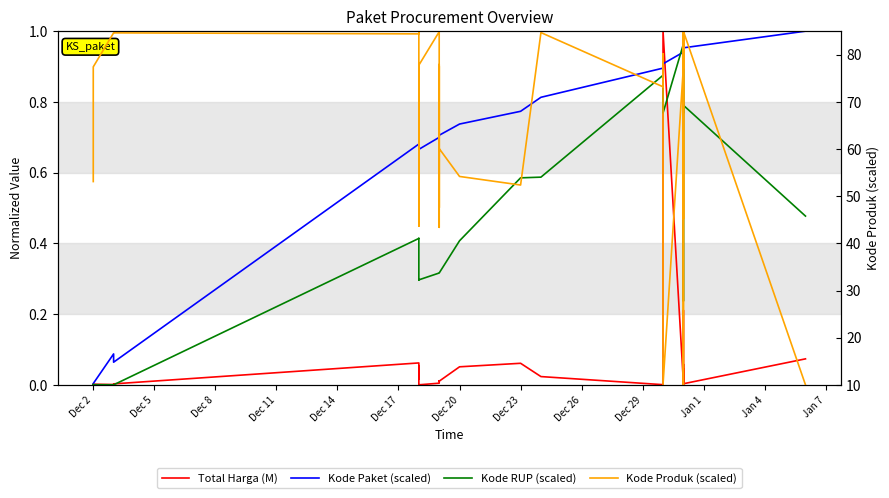

How many values in the Total Harga (M) series exceed 0?

39